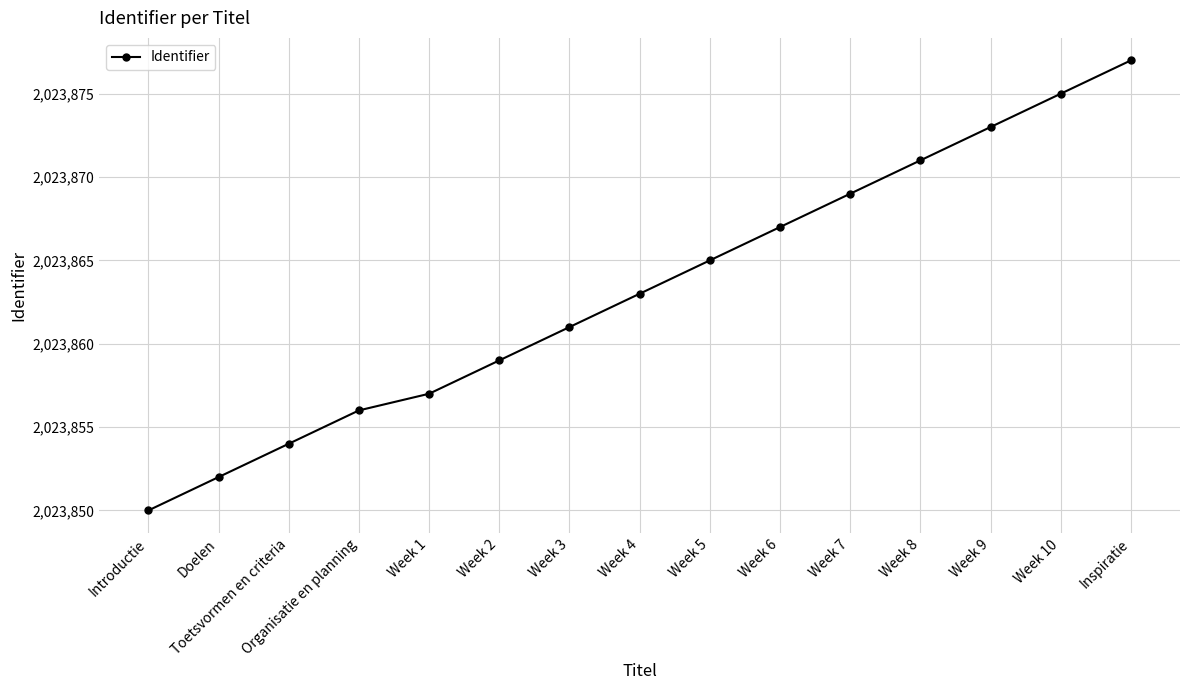

What is the difference between the maximum and minimum values?

27